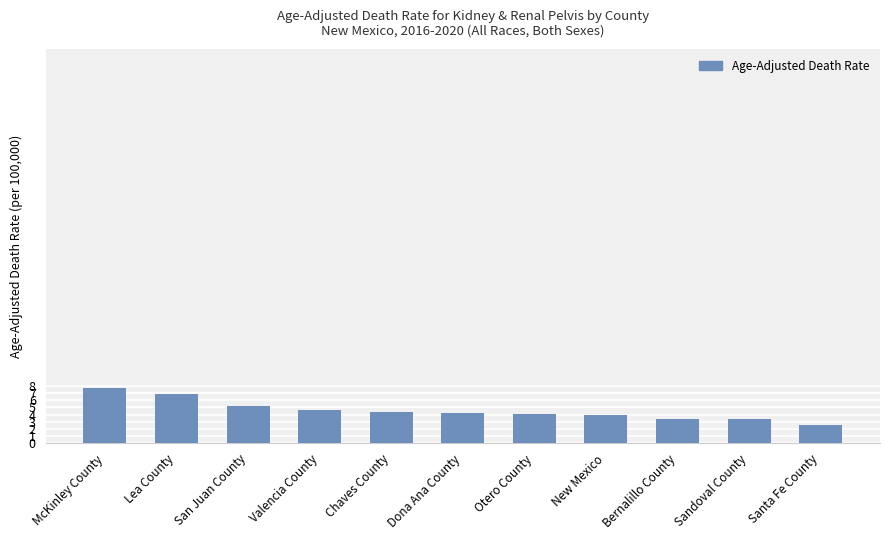

What is the label of the 3rd bar from the right?

Bernalillo County